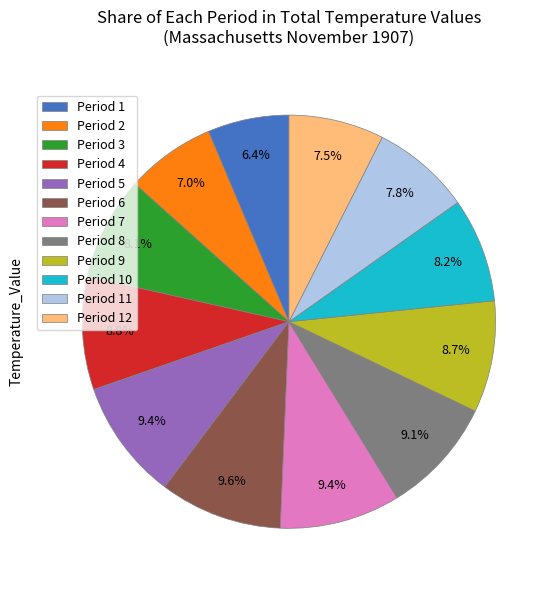

To the nearest percent, what percentage of the pie is Period 11?

8%